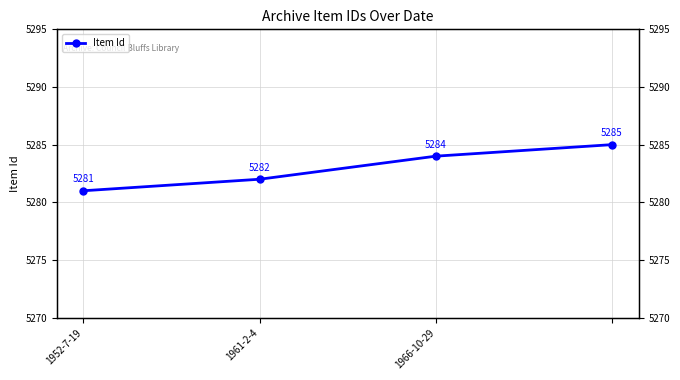

How many values are below 5284?

2